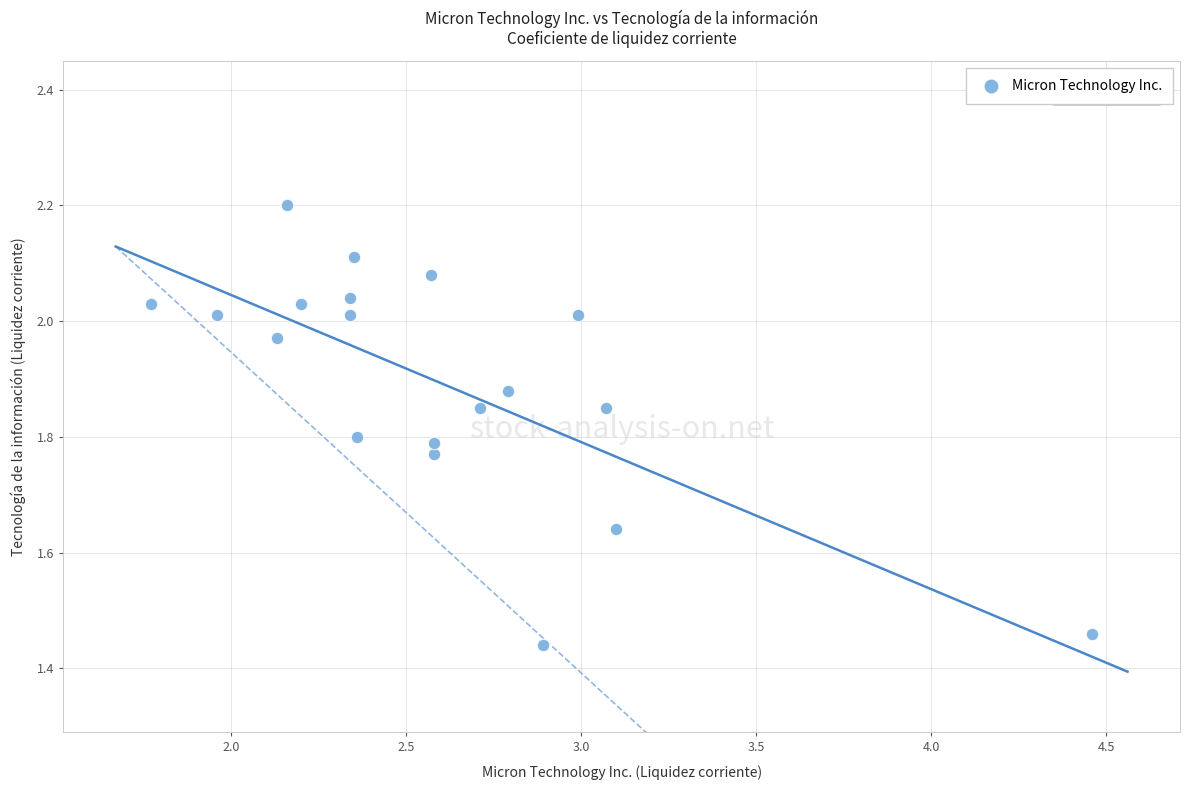

What is the range of Y values (max minus min)?

0.8